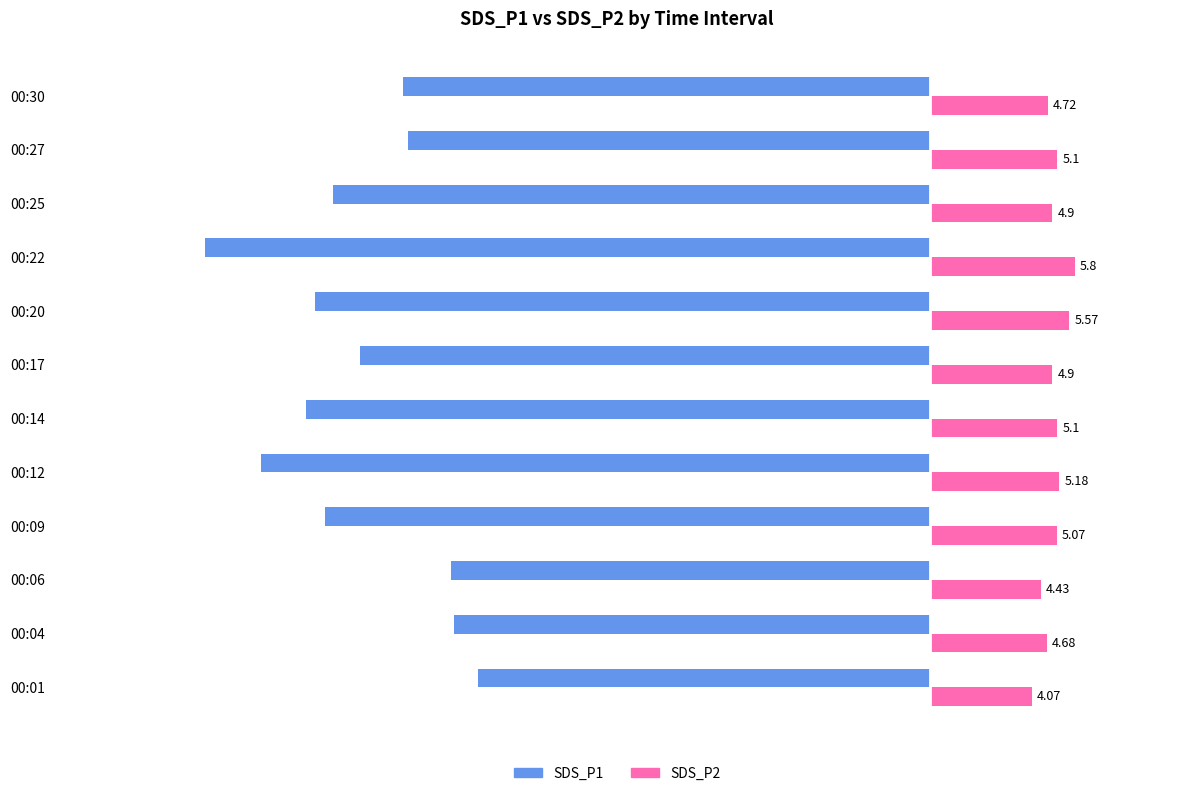

Which category has the highest value in the SDS_P1 series?

00:01